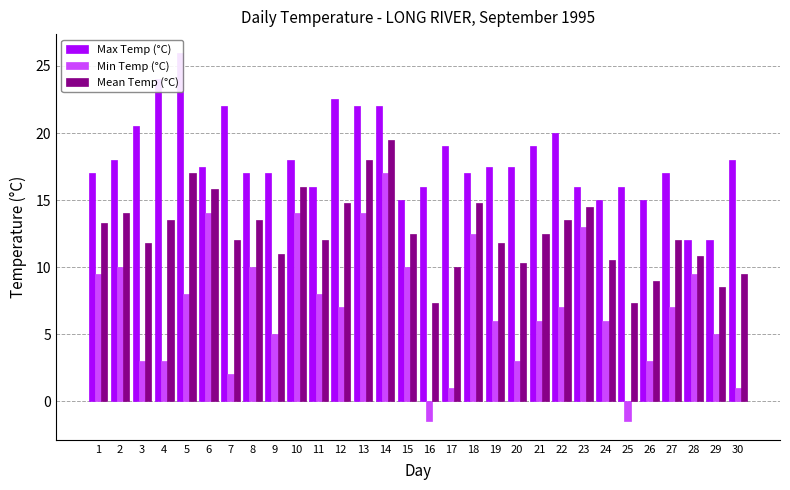

What is the difference between the maximum and minimum values in the Max Temp (°C) series?

14.0